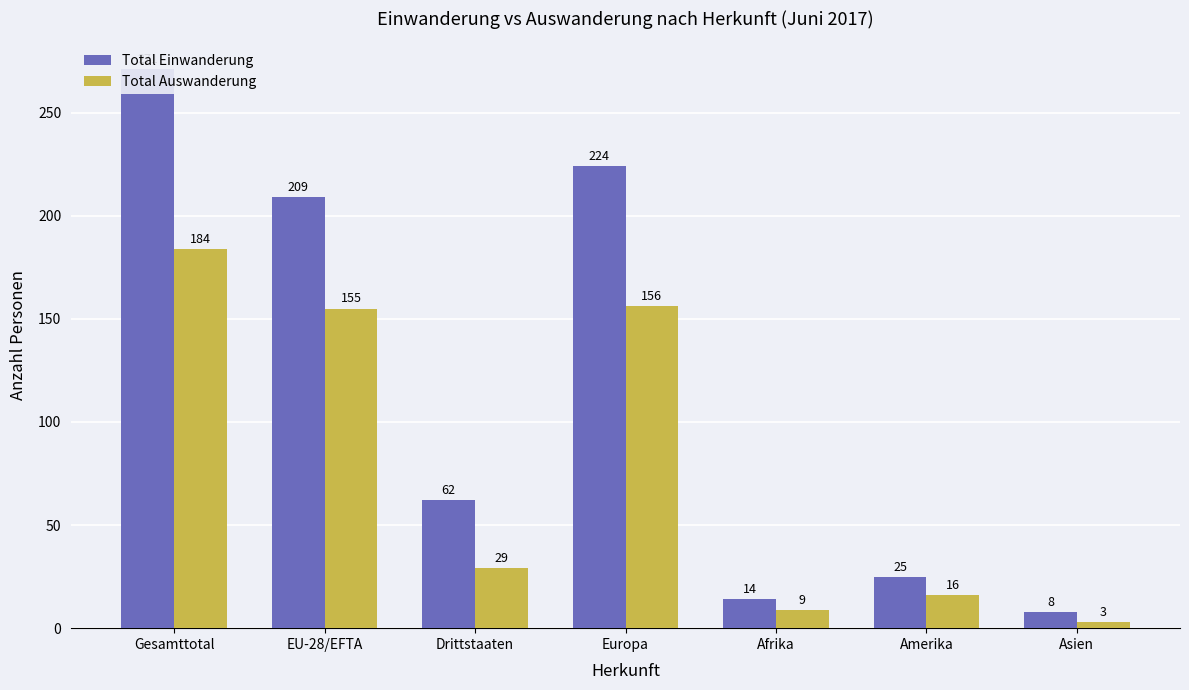

Where is Total Auswanderung nearest to the value 93?

EU-28/EFTA